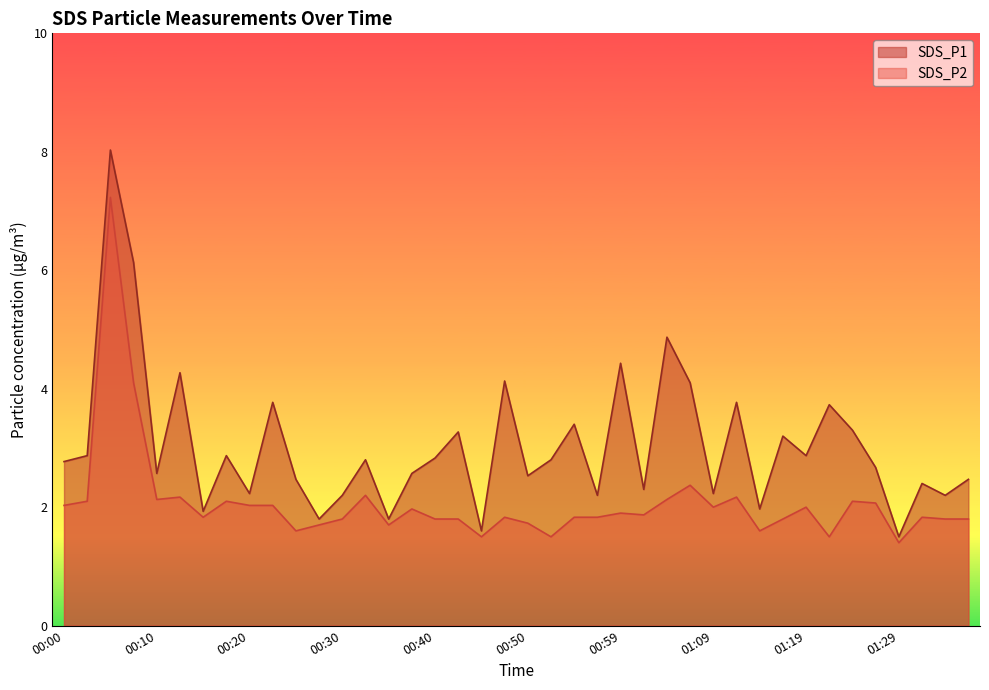

Which category has the highest value in the SDS_P2 series?

00:05